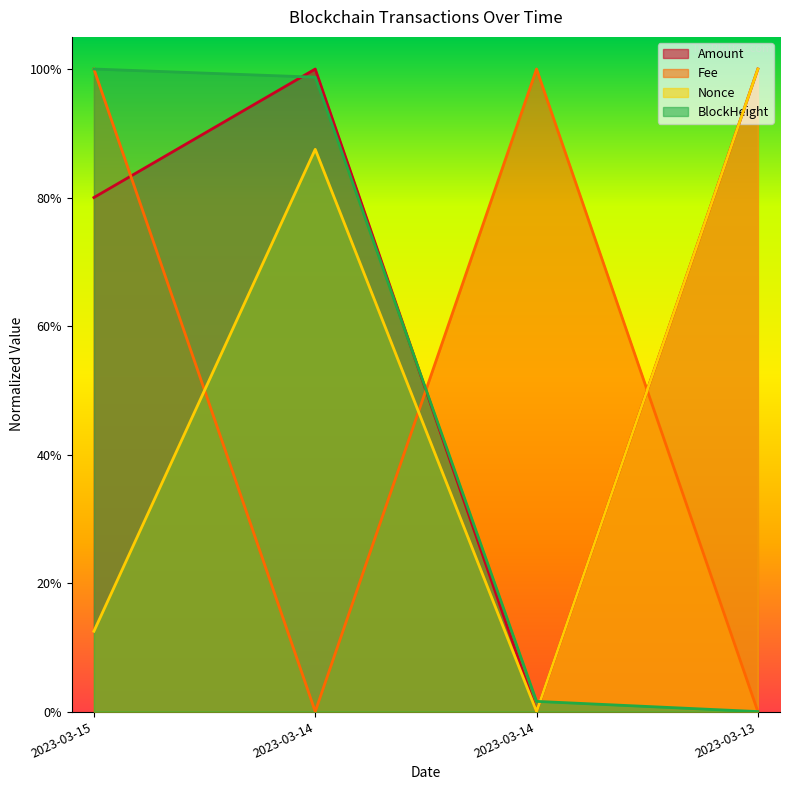

The BlockHeight series shows 1.8 at 2023-03-15. True or false?

False